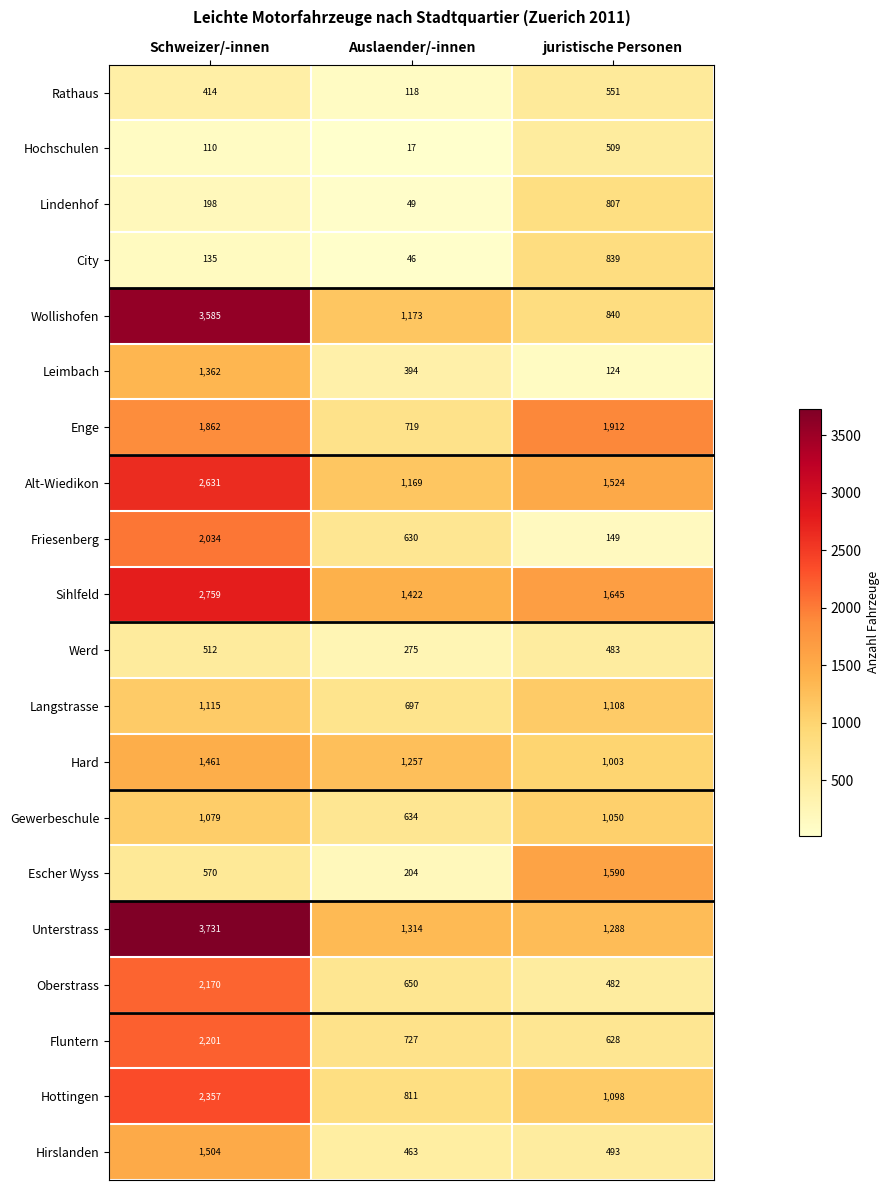

How many data points does each series have?

3